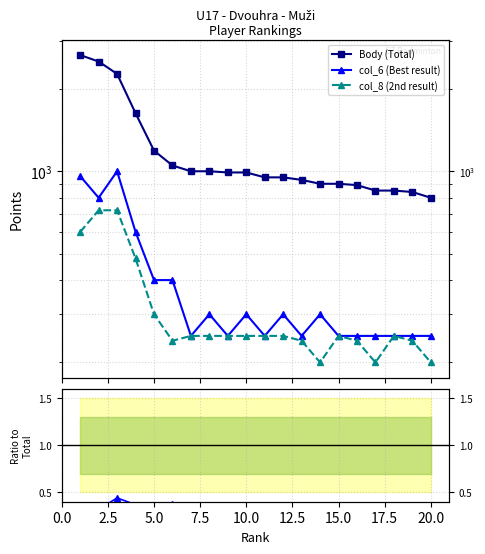

The value of col_6 (Best result) at 17.5 is 473.7. True or false?

False